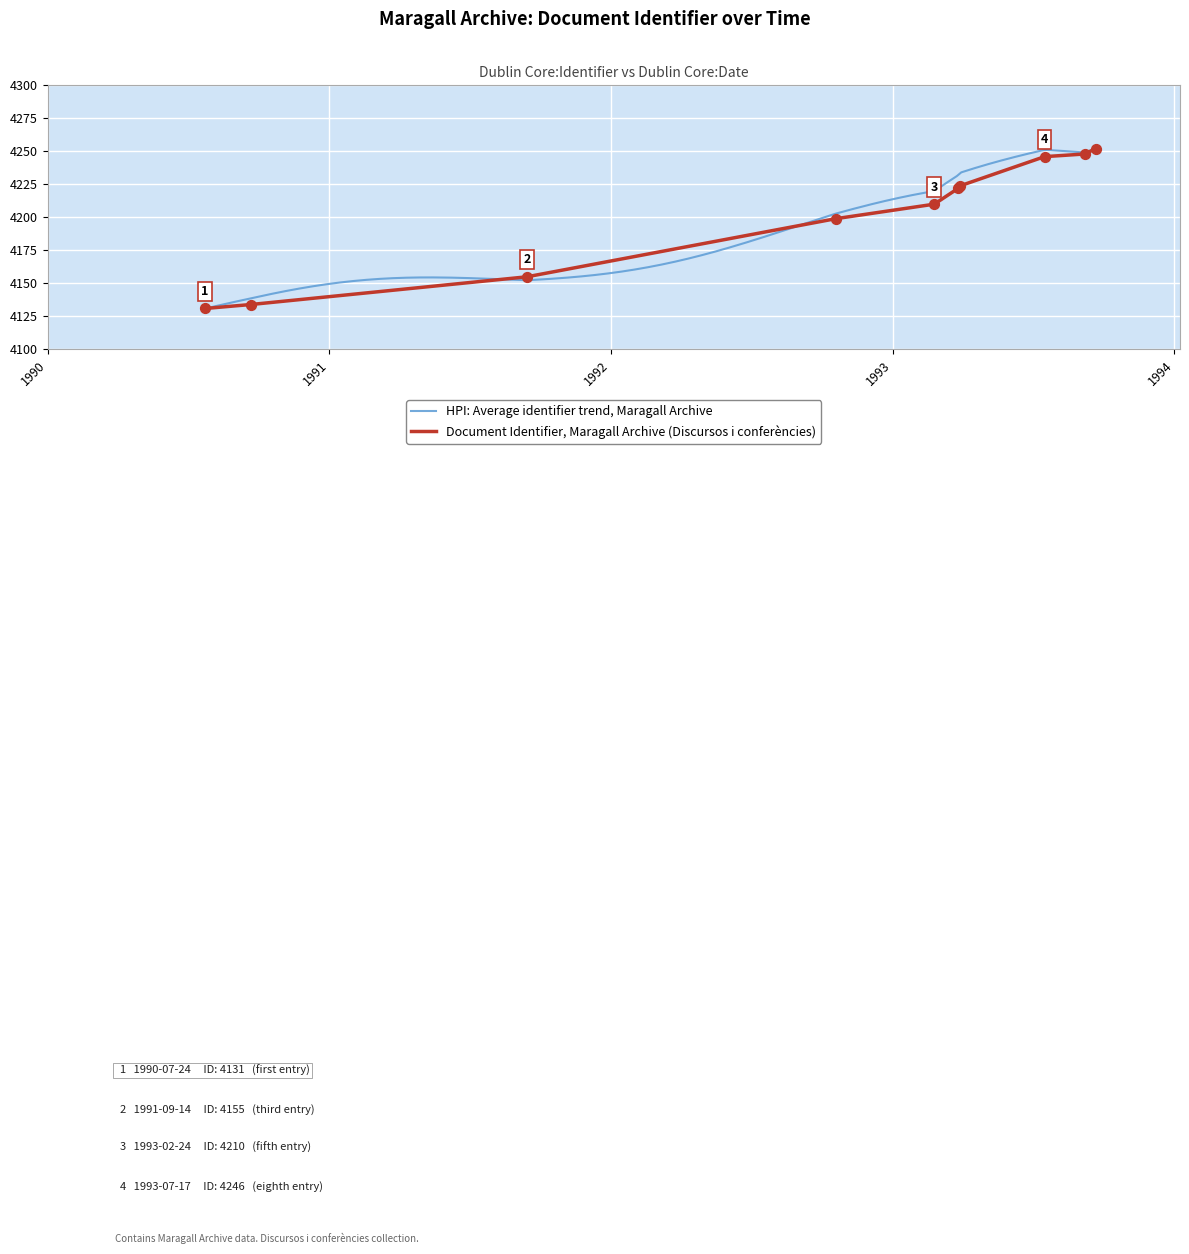

Which has a higher value, 1990-07-24 or 1990-09-21?

1990-09-21